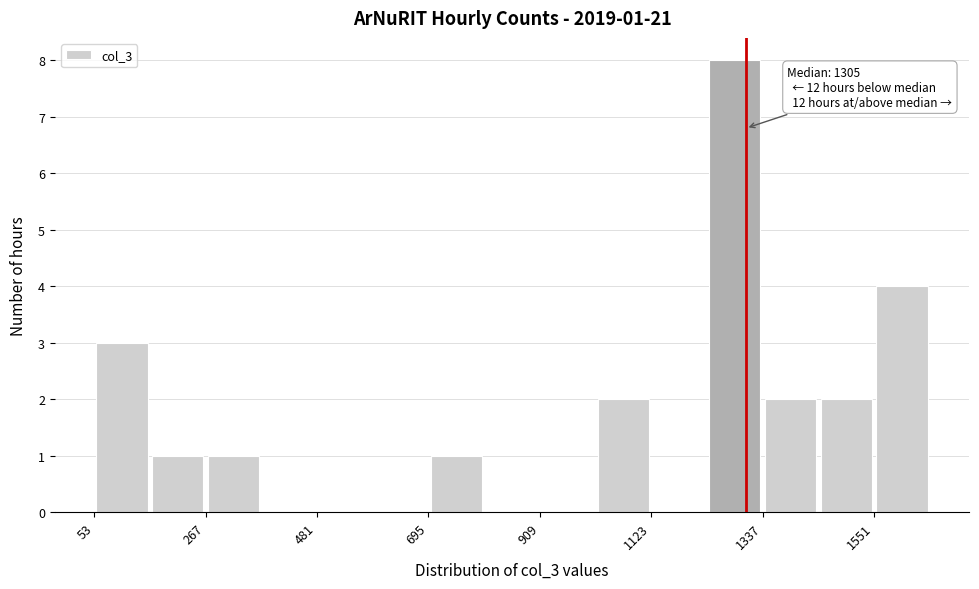

Around what value on the x-axis is the tallest bar? Give the approximate position of its centre, as read against the axis.

1300